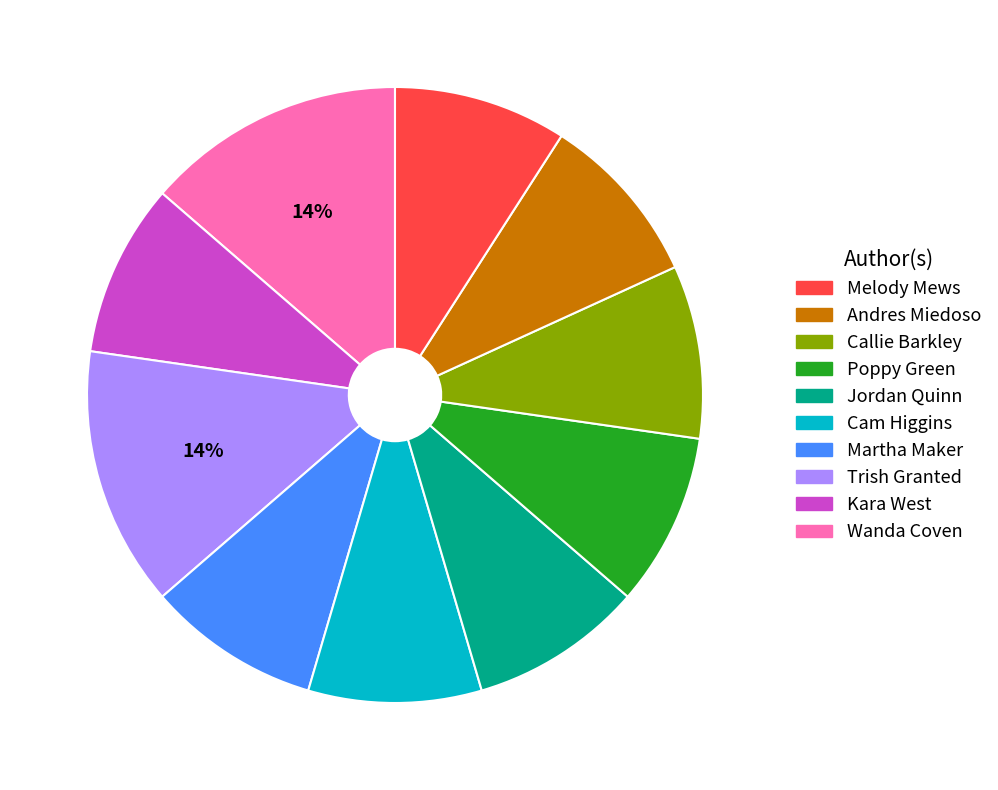

Is there any slice that represents more than half of the pie?

No